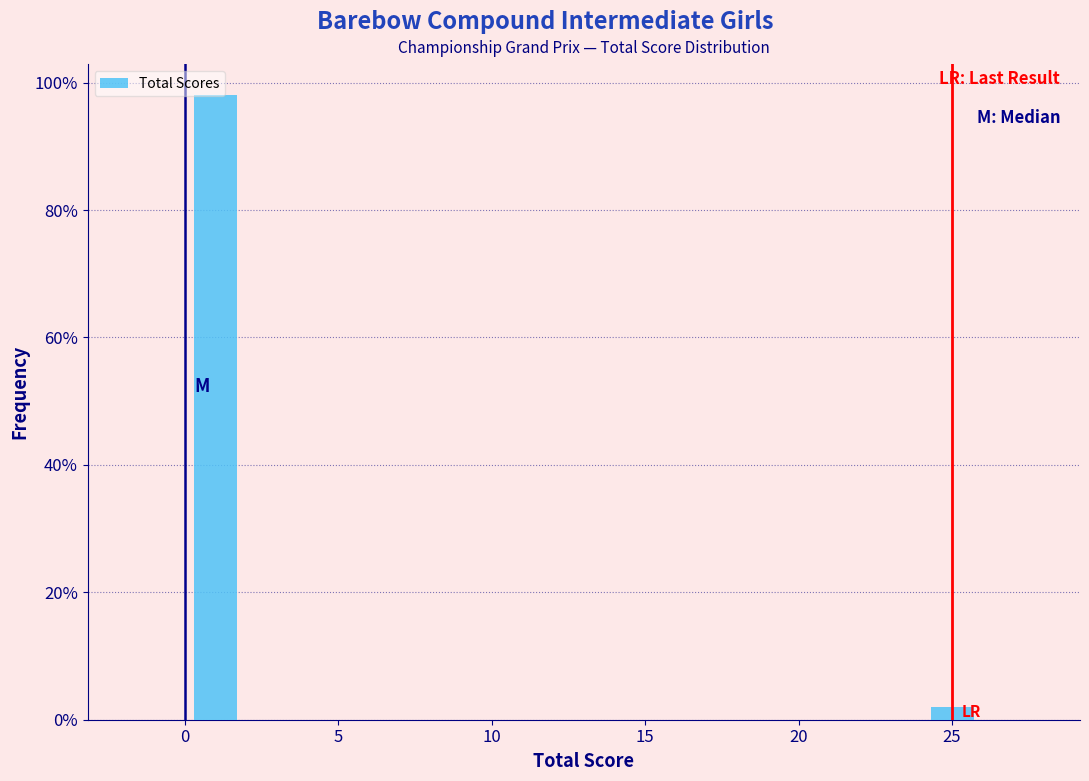

Reading left to right, list every bar in this chart as the range it spans on the x-axis followed by its height. The values are not printed on the chart, so give them approximately, as read against the axis.

-2 to 0: 0
0 to 2: 98
2 to 4: 0
4 to 6: 0
6 to 8: 0
8 to 10: 0
10 to 12: 0
12 to 14: 0
14 to 16: 0
16 to 18: 0
18 to 20: 0
20 to 22: 0
22 to 24: 0
24 to 26: 2
26 to 28: 0